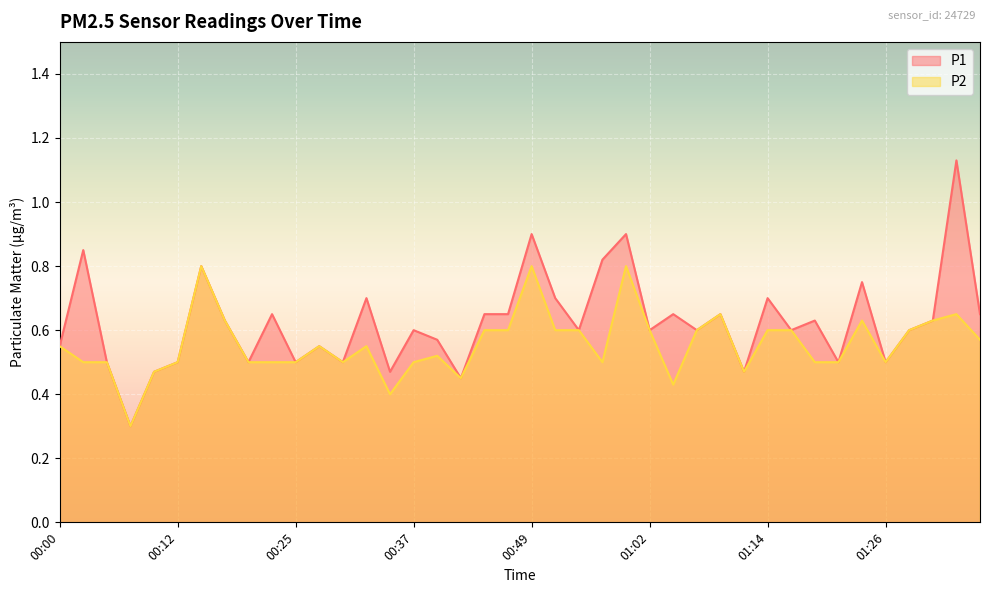

What is the difference between the highest and lowest values at 00:49?

0.1